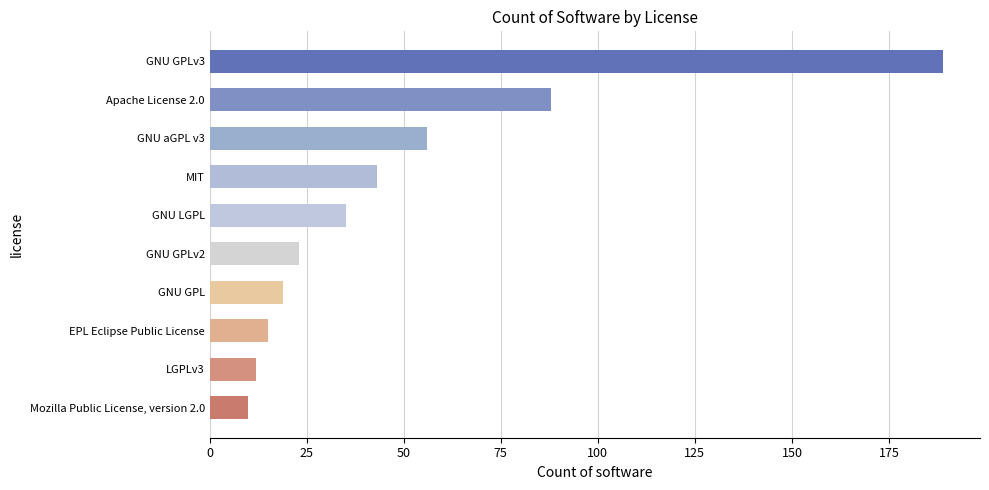

What is the difference between the second highest and minimum values?

78